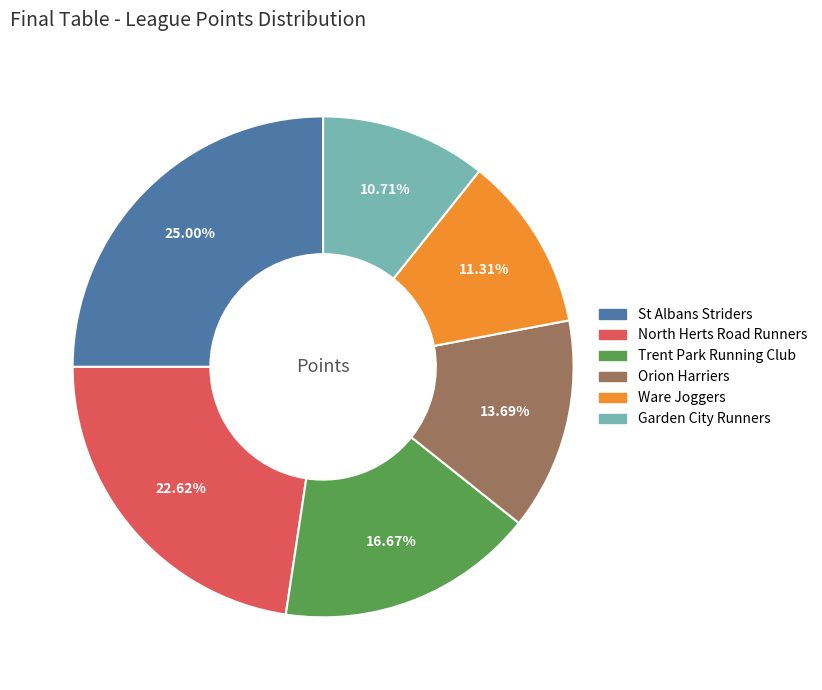

Is it true that North Herts Road Runners is 31% of the pie?

False